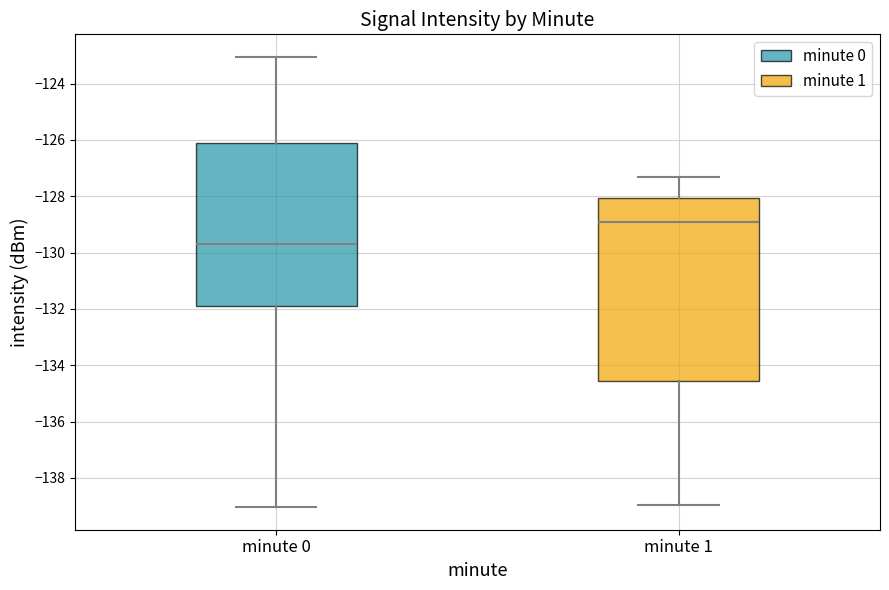

Which box's median line is the lowest?

minute 0